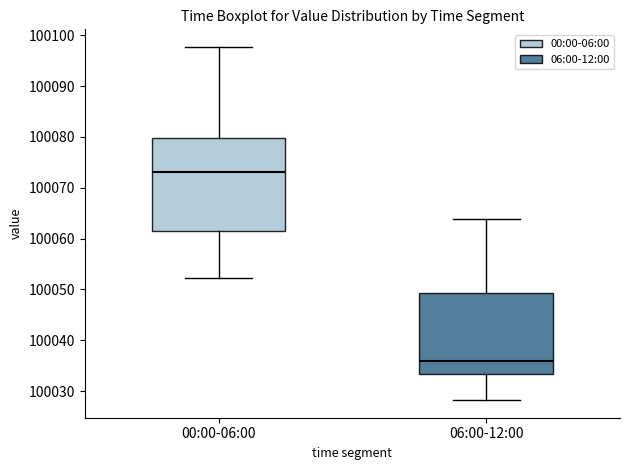

Reading left to right, transcribe this box plot: for each box, give where its median line is, the range the box spans, and where its two whiskers end, as read against the y-axis. The values are not printed on the chart, so give them approximately, as read against the axis.

00:00-06:00: median 100073, box 100061 to 100080, whiskers 100052 to 100098
06:00-12:00: median 100036, box 100033 to 100049, whiskers 100028 to 100064